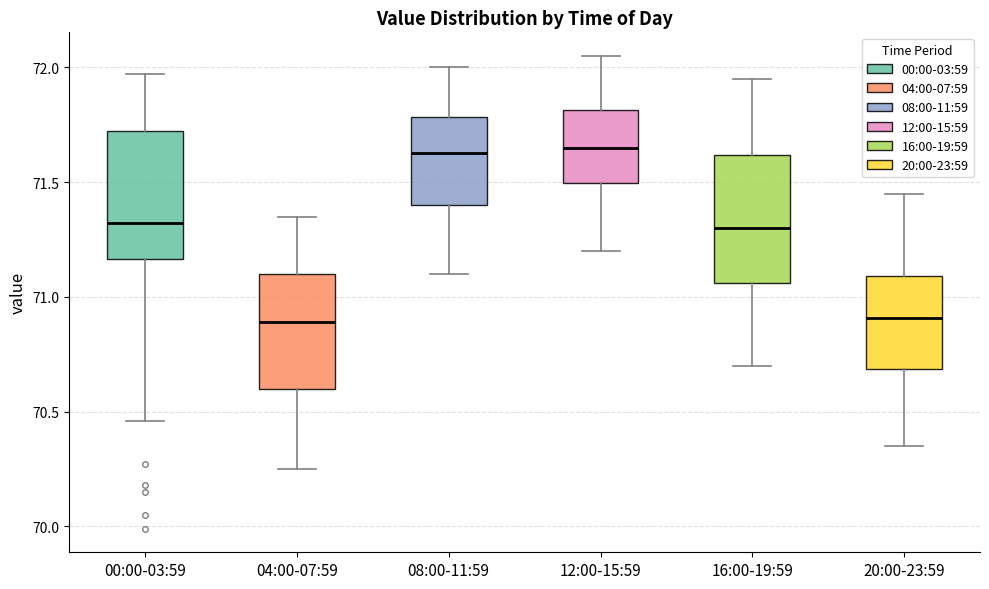

Reading left to right, transcribe this box plot: for each box, give where its median line is, the range the box spans, and where its two whiskers end, as read against the y-axis. The values are not printed on the chart, so give them approximately, as read against the axis.

00:00-03:59: median 71.30, box 71.15 to 71.70, whiskers 70.45 to 71.95
04:00-07:59: median 70.90, box 70.60 to 71.10, whiskers 70.25 to 71.35
08:00-11:59: median 71.65, box 71.40 to 71.80, whiskers 71.10 to 72.00
12:00-15:59: median 71.65, box 71.50 to 71.80, whiskers 71.20 to 72.05
16:00-19:59: median 71.30, box 71.05 to 71.60, whiskers 70.70 to 71.95
20:00-23:59: median 70.90, box 70.70 to 71.10, whiskers 70.35 to 71.45